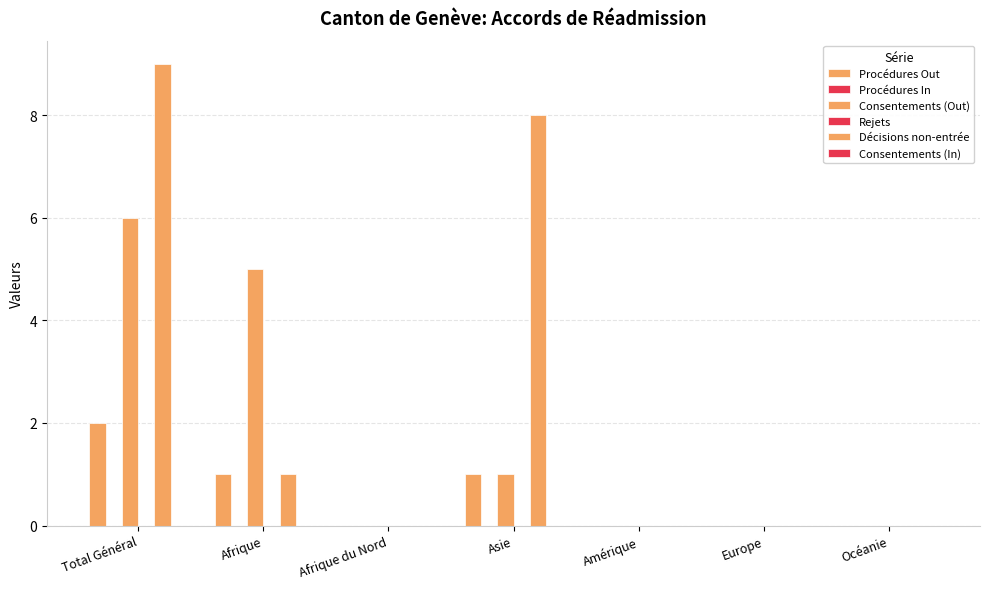

Between Total Général and Afrique, which series saw the biggest shift?

Décisions non-entrée